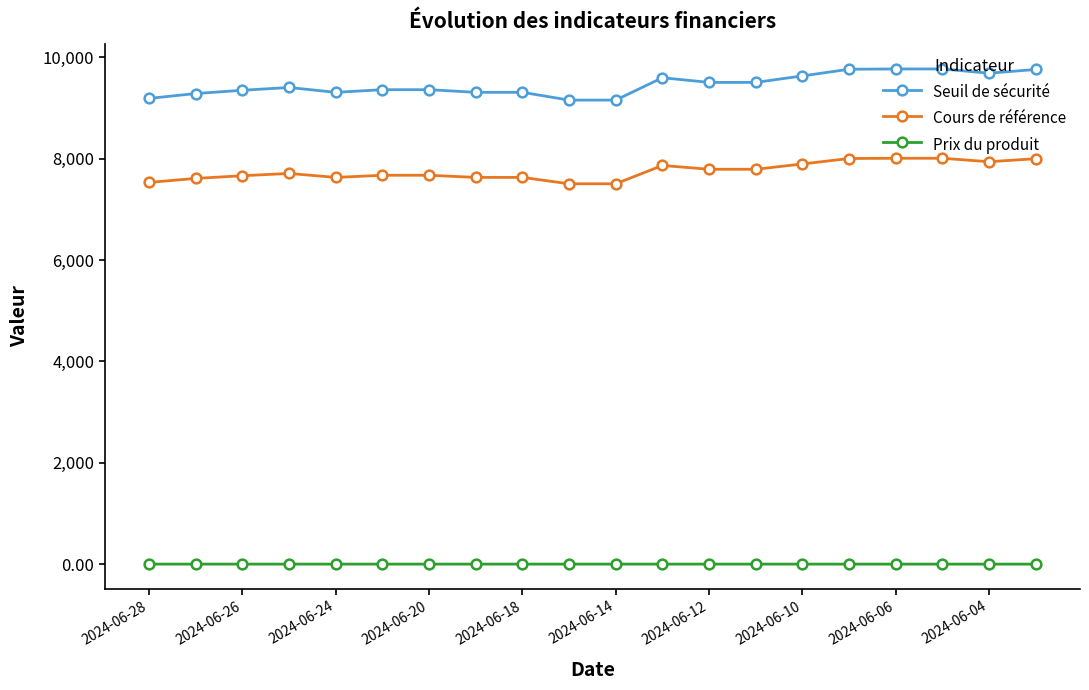

True or false: Seuil de sécurité has more than 0 points higher than both neighbors.

True